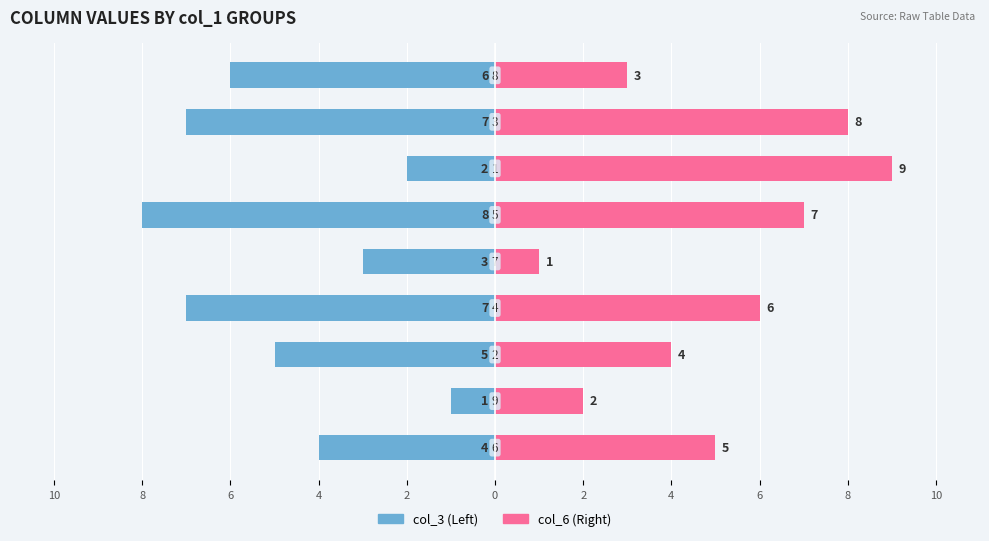

Is the value of col_6 (Right) at 4 greater than the value of col_3 (Left) at 6?

Yes